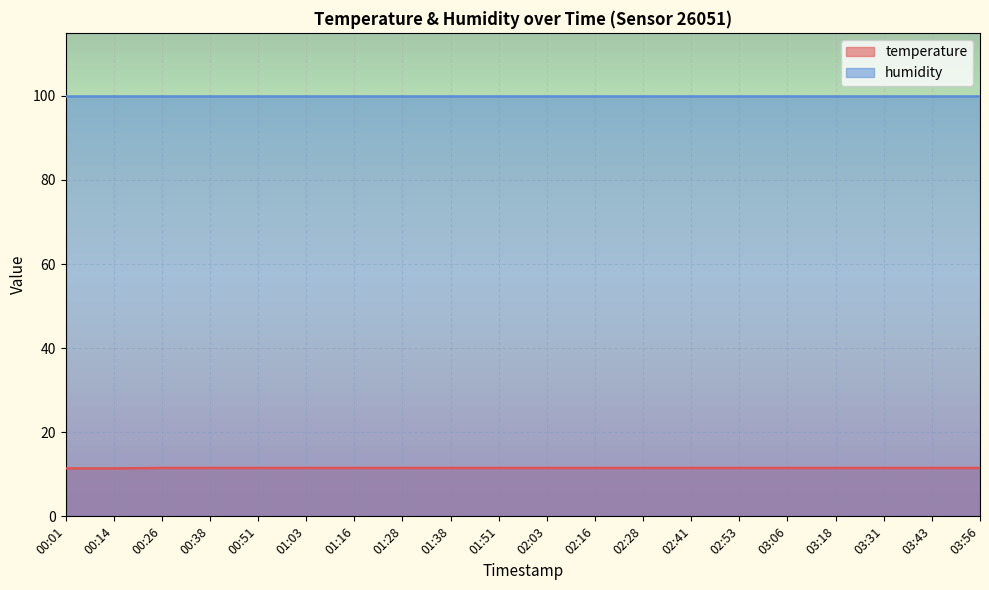

How many distinct data groups are displayed?

2